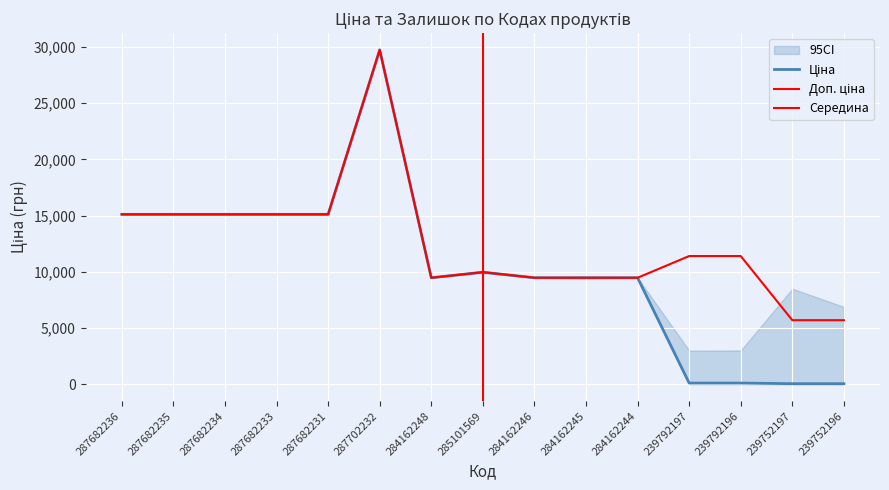

What is the difference between the maximum and minimum values in the Доп. ціна series?

24042.2